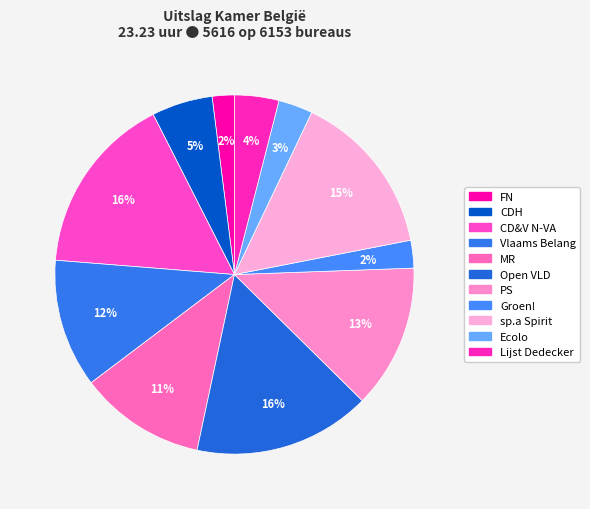

What is the smallest slice in the pie chart?

FN